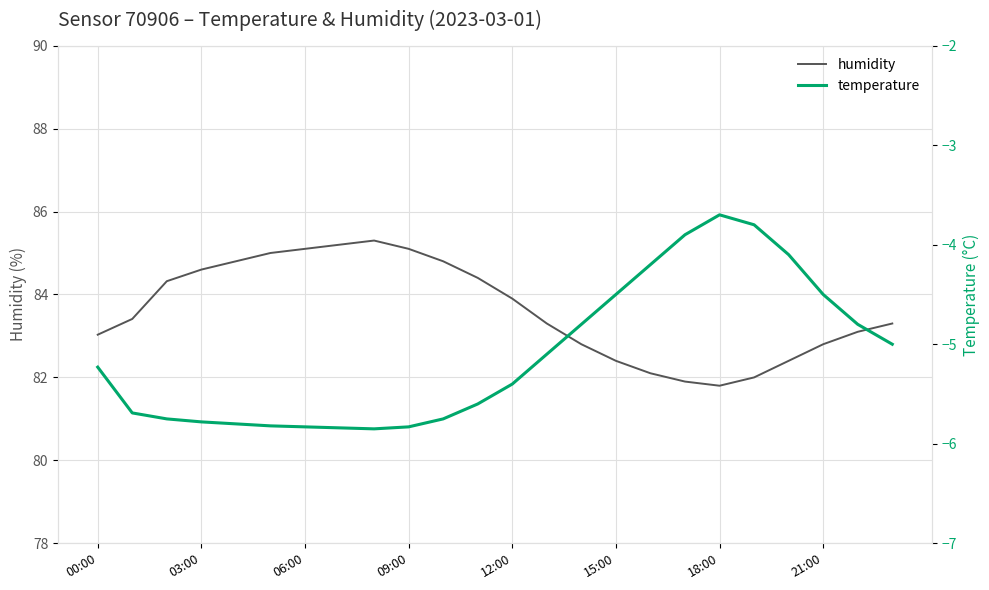

Which series has the widest spread of values?

humidity